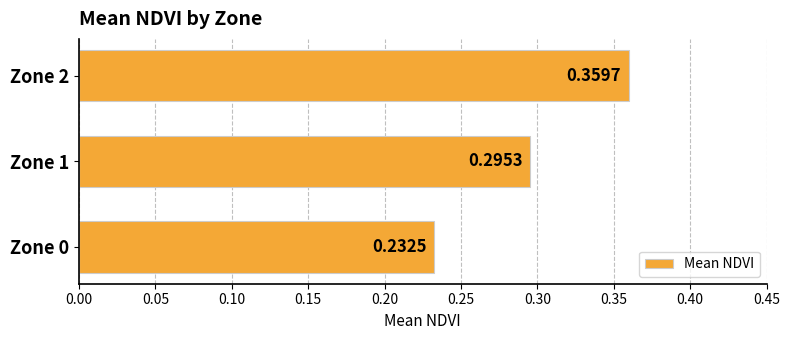

Does the chart contain any negative values?

No